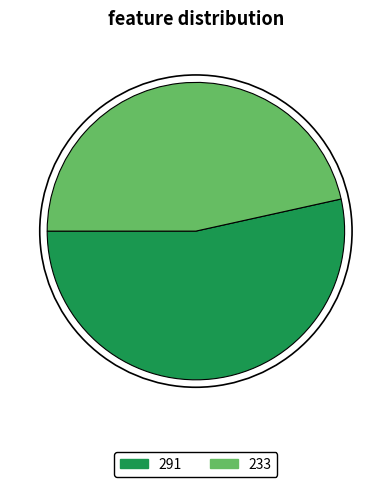

Which slice is the largest?

291